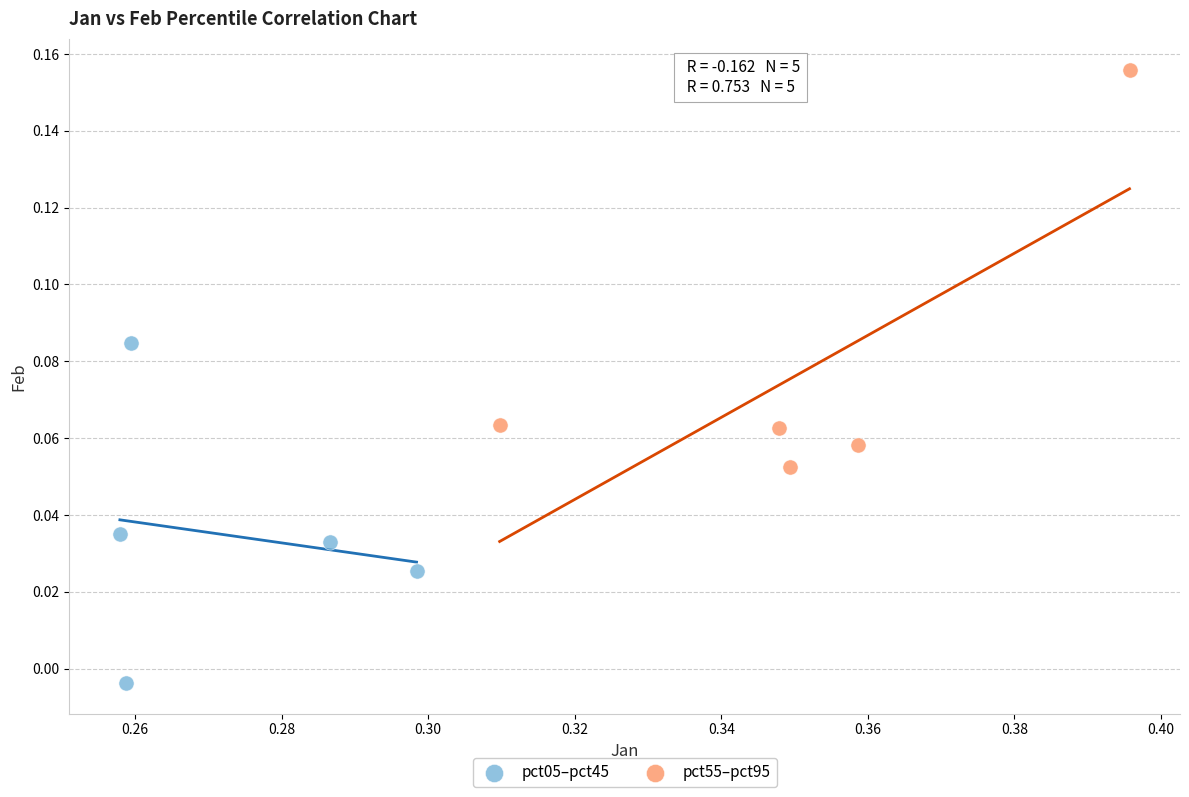

What are all the series names shown in the legend?

pct05–pct45, pct55–pct95